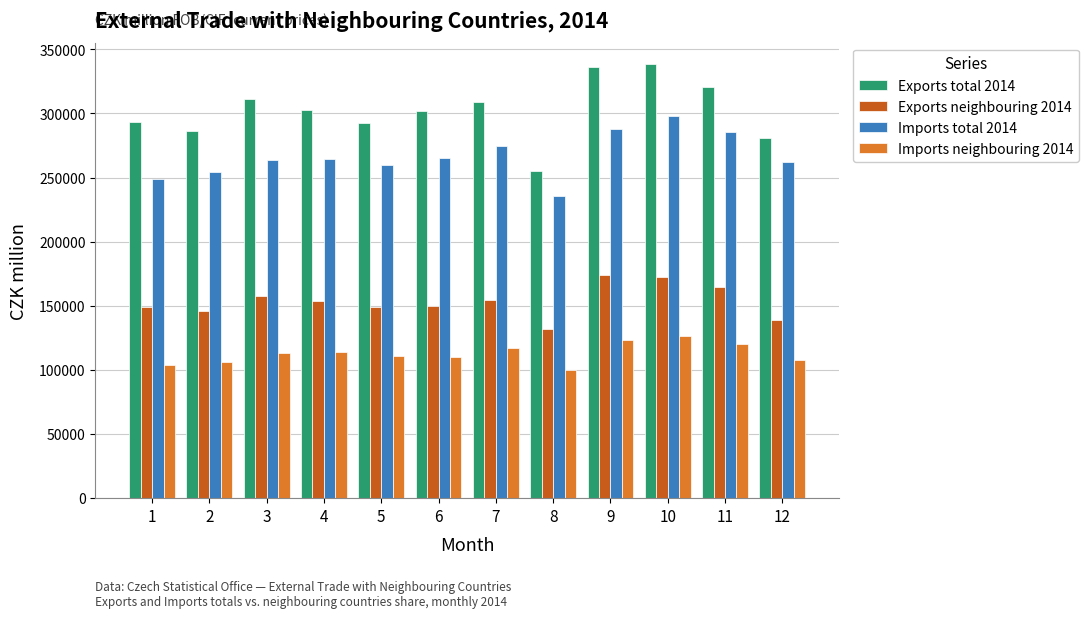

Which category has the lowest value across all series?

8